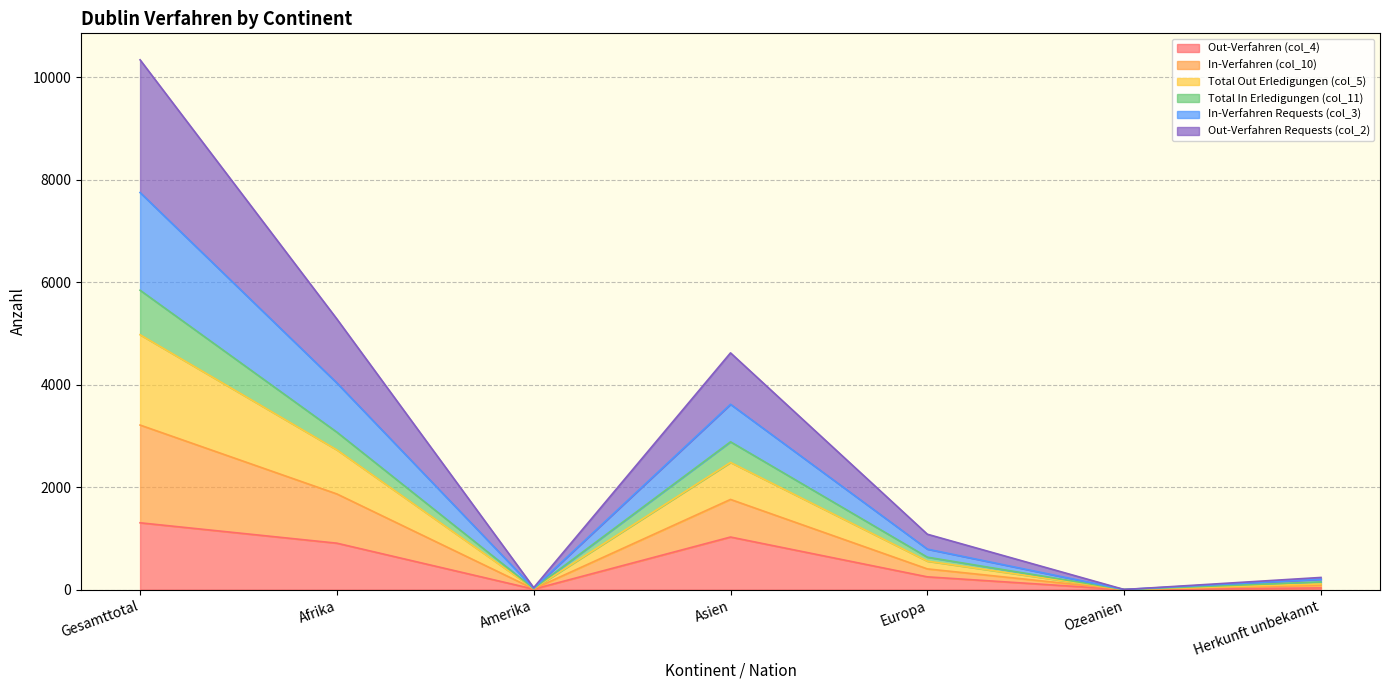

Where does the Total In Erledigungen (col_11) series first go above 633?

Gesamttotal